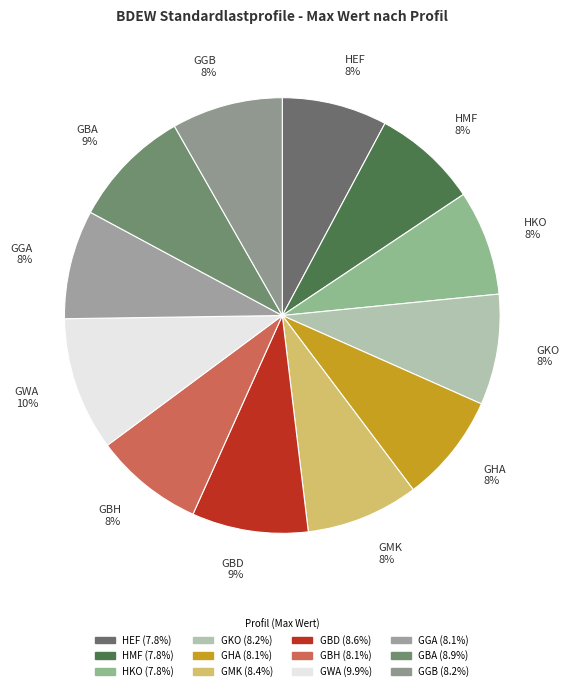

Is there any slice that represents more than half of the pie?

No